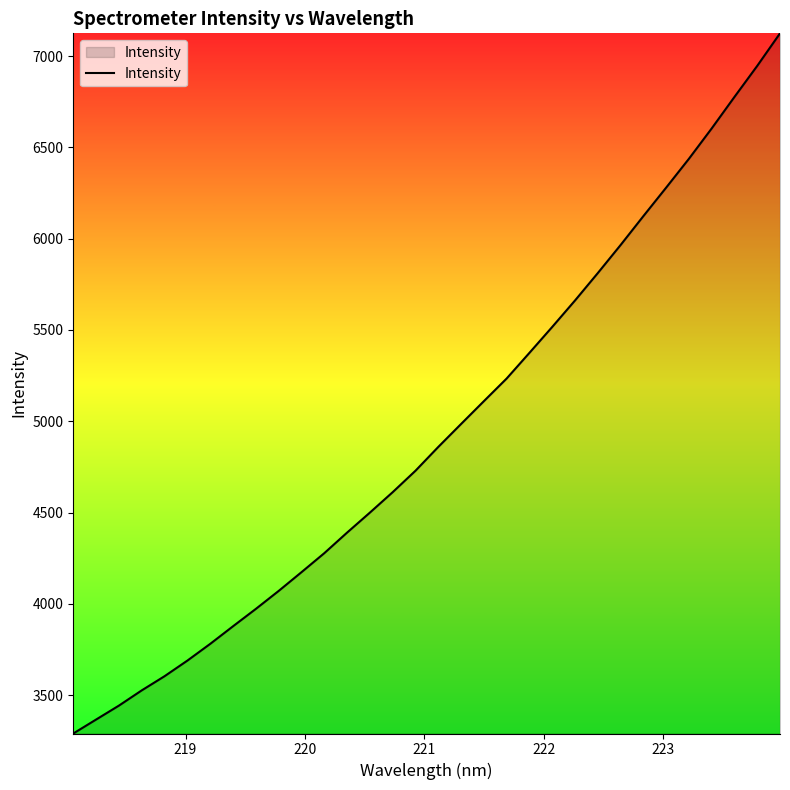

What is the difference between the maximum and minimum values?

3833.5